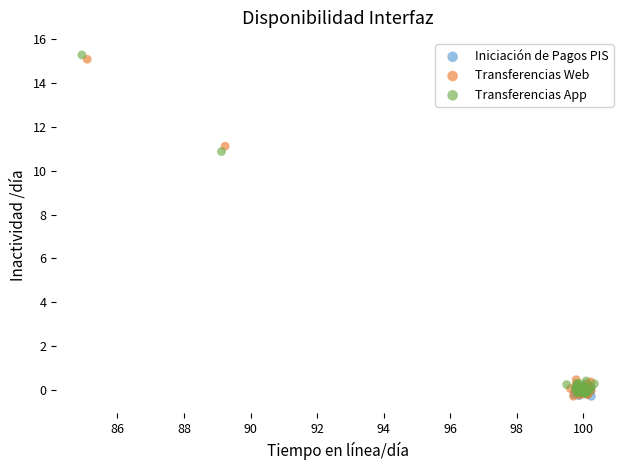

Which series has the widest spread of Y values?

Transferencias App